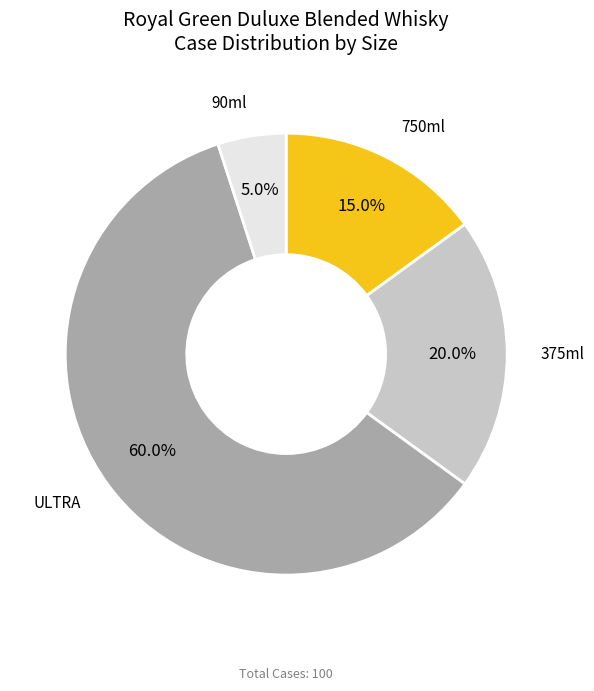

Does any single category account for the majority?

Yes